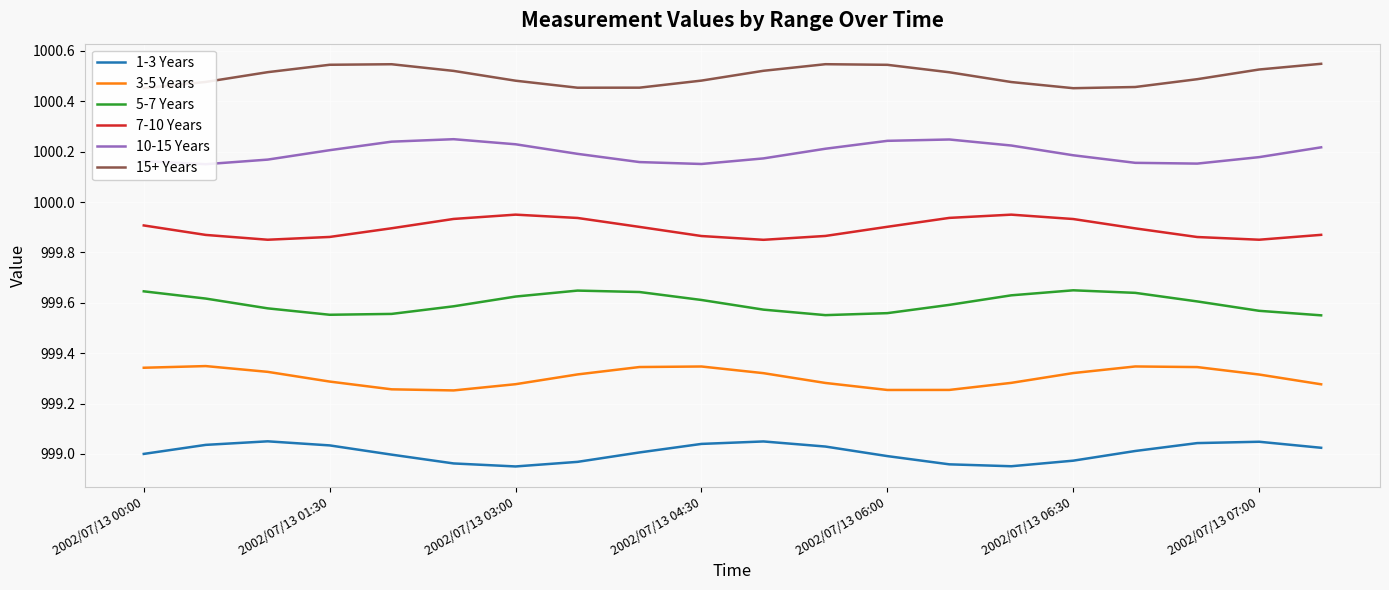

The 3-5 Years series shows 616.2 at 2002/07/13 06:30. True or false?

False